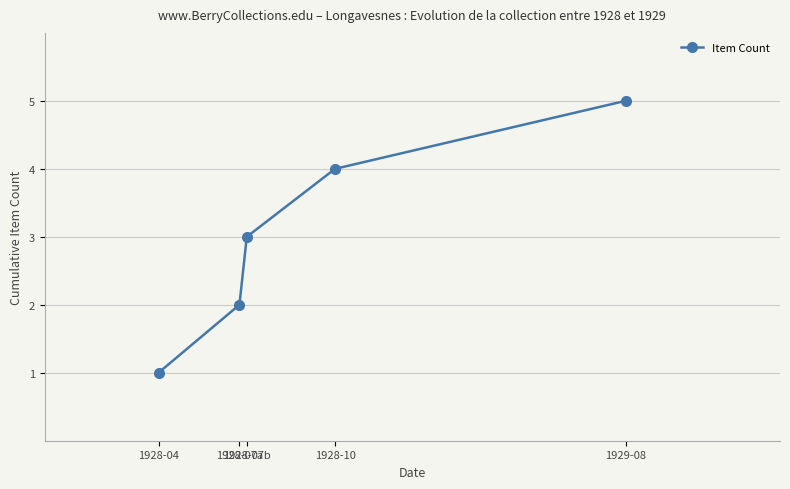

Which category has the highest value across all series?

1929-08